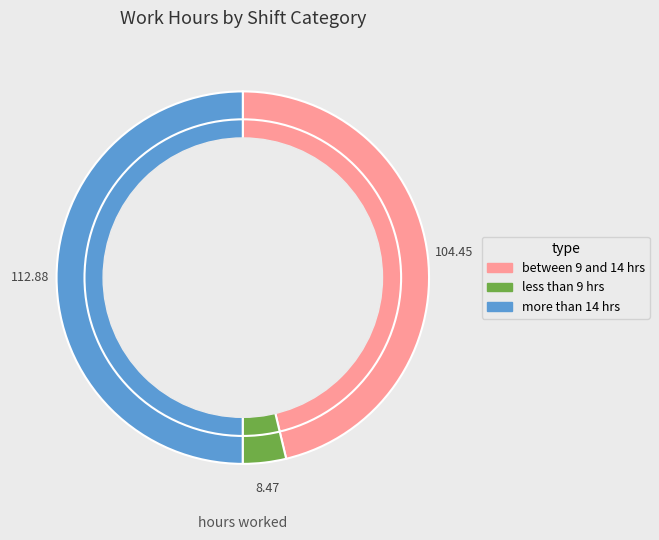

How many slices are in this pie chart?

3